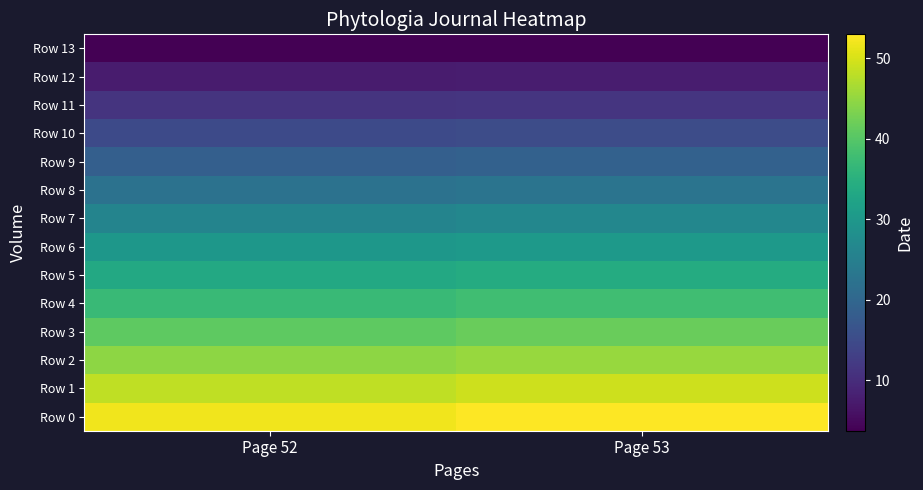

Between Page 52 and Page 53, which series saw the biggest shift?

Row 0